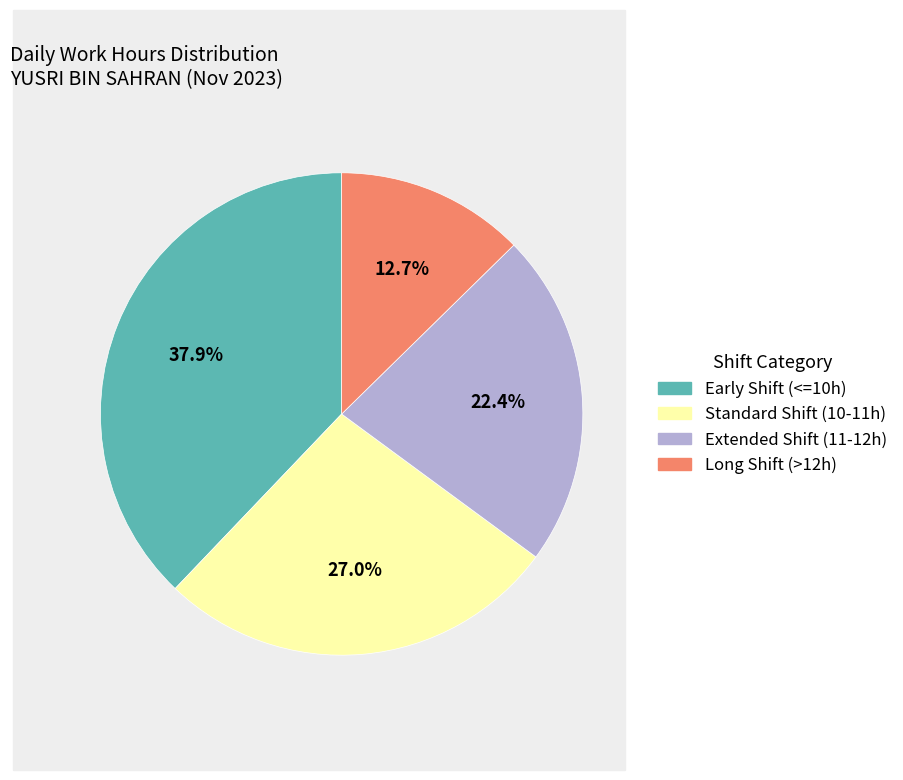

Is there any slice that represents more than half of the pie?

No